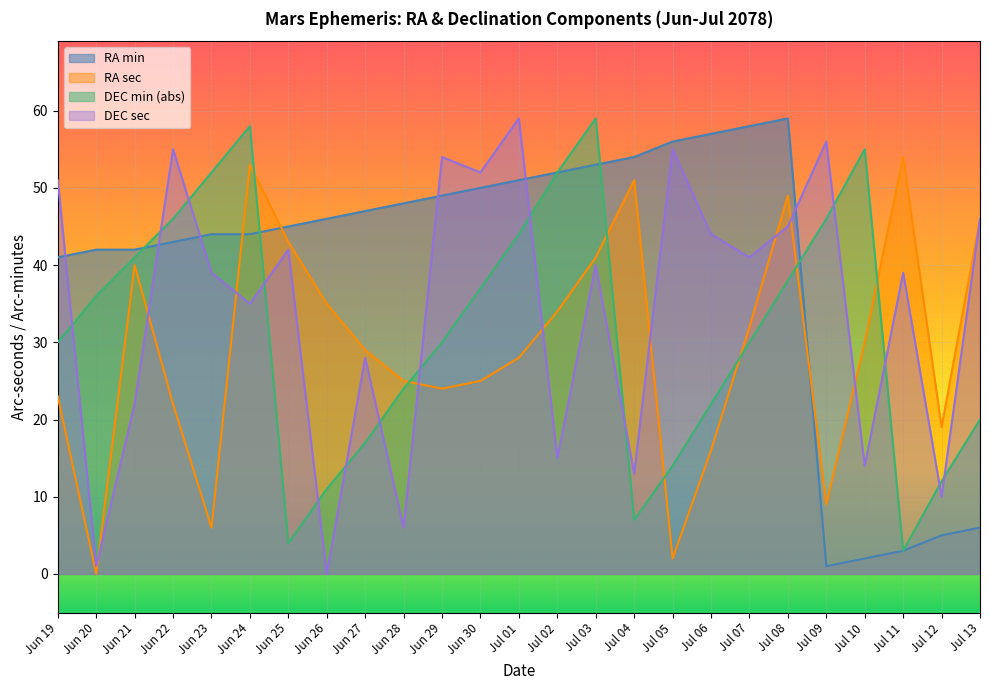

What is the spread (max minus min) of values at Jun 26?

46